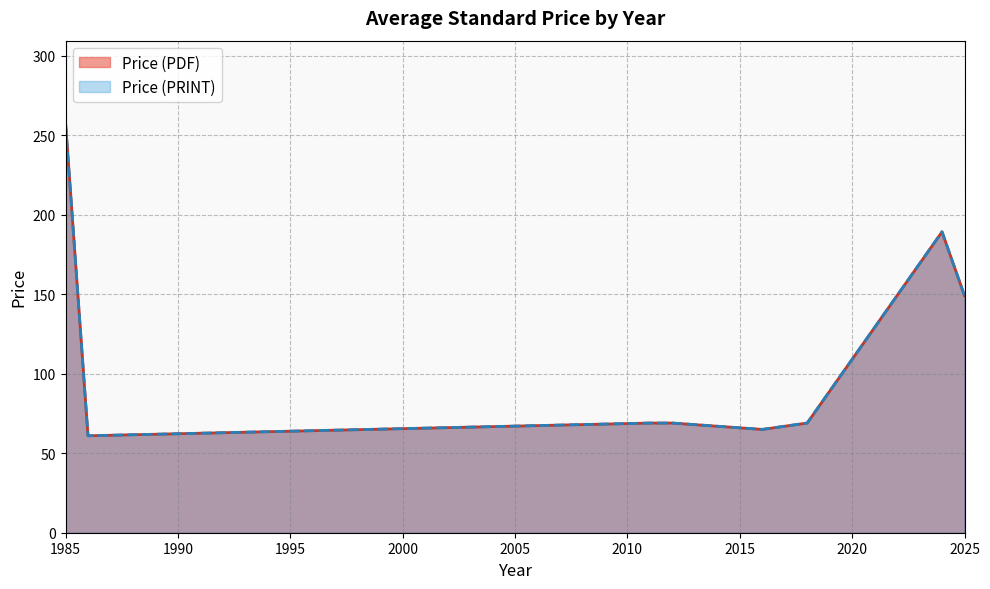

What is the greatest value displayed?

258.0